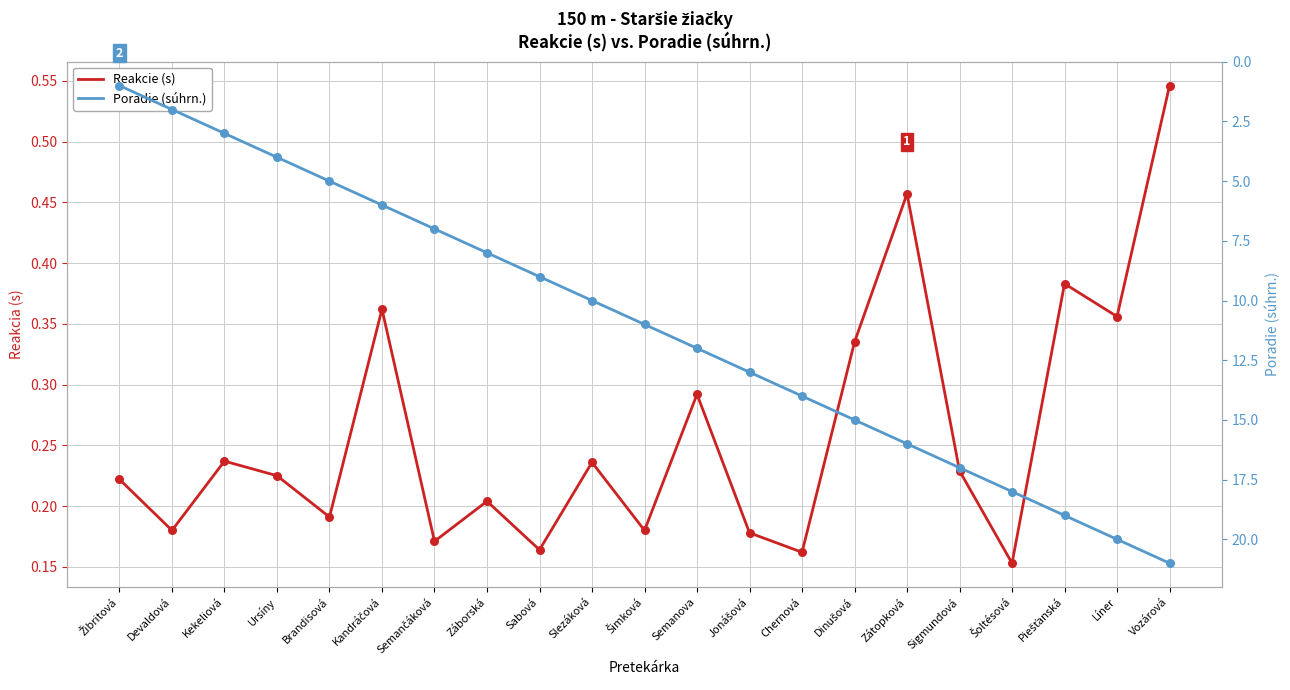

Which series reaches the maximum Y coordinate?

Poradie (súhrn.)